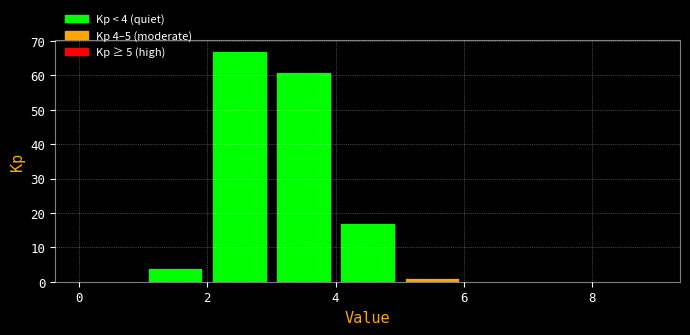

Which range on the x-axis has the tallest bar?

2 to 3